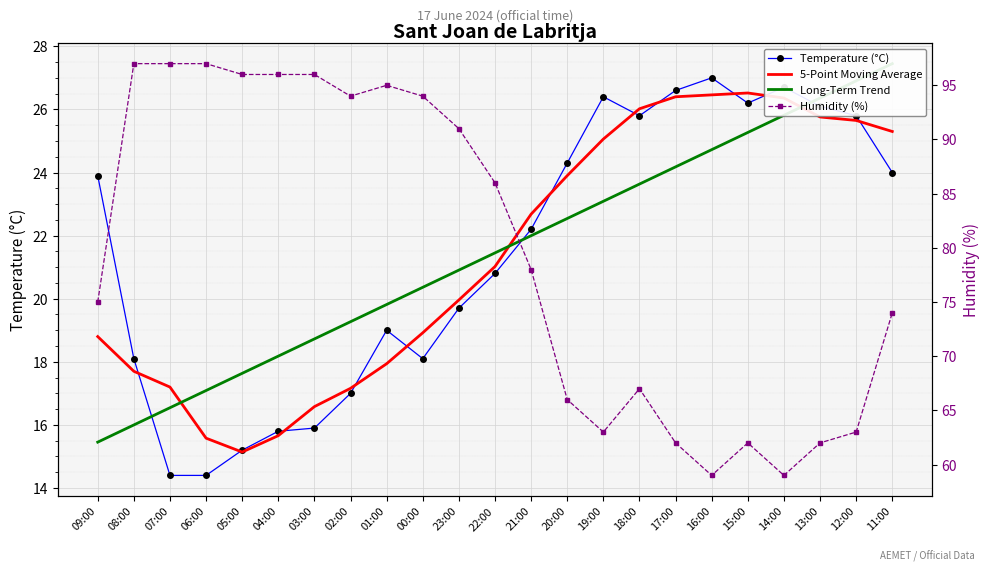

How many data points in 5-Point Moving Average are above 21?

12